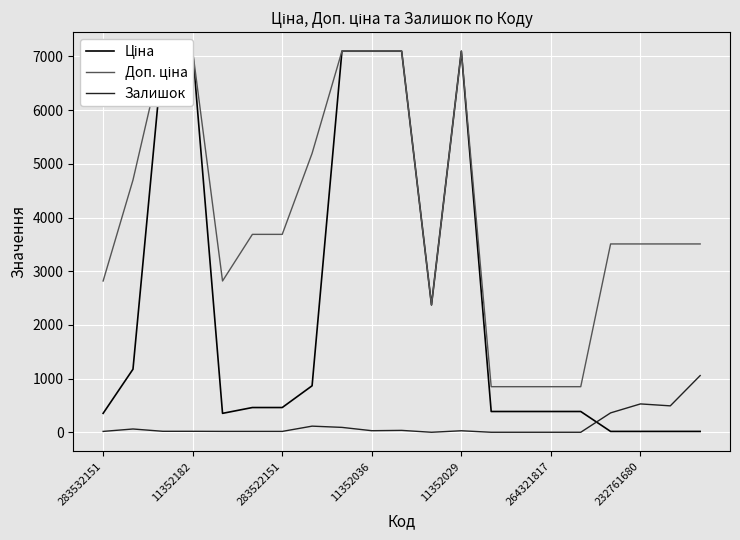

Which series has the largest total across all categories?

Доп. ціна